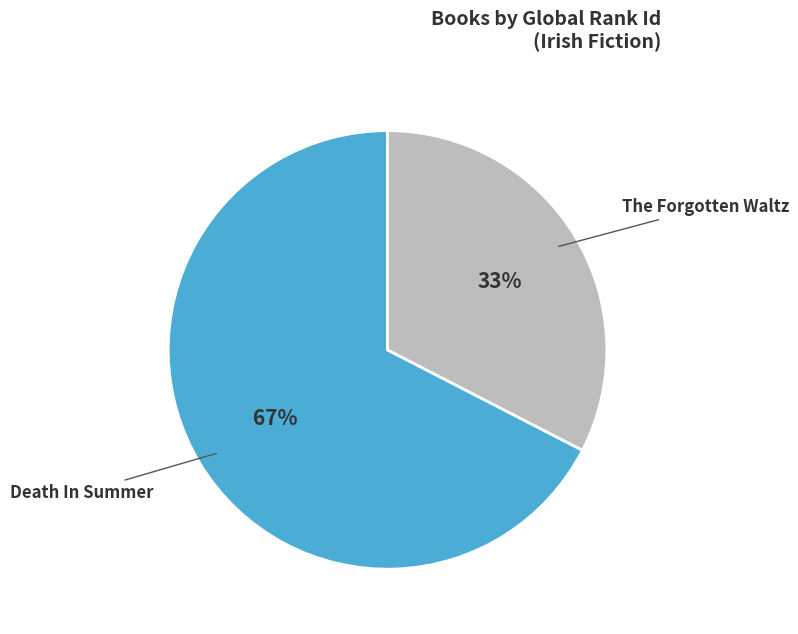

How many slices are in this pie chart?

2